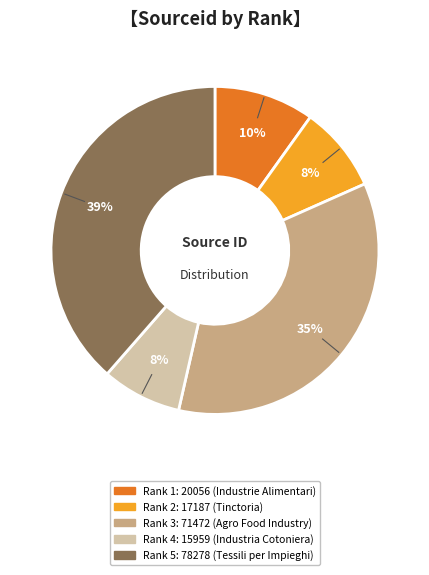

How many slices are in this pie chart?

5